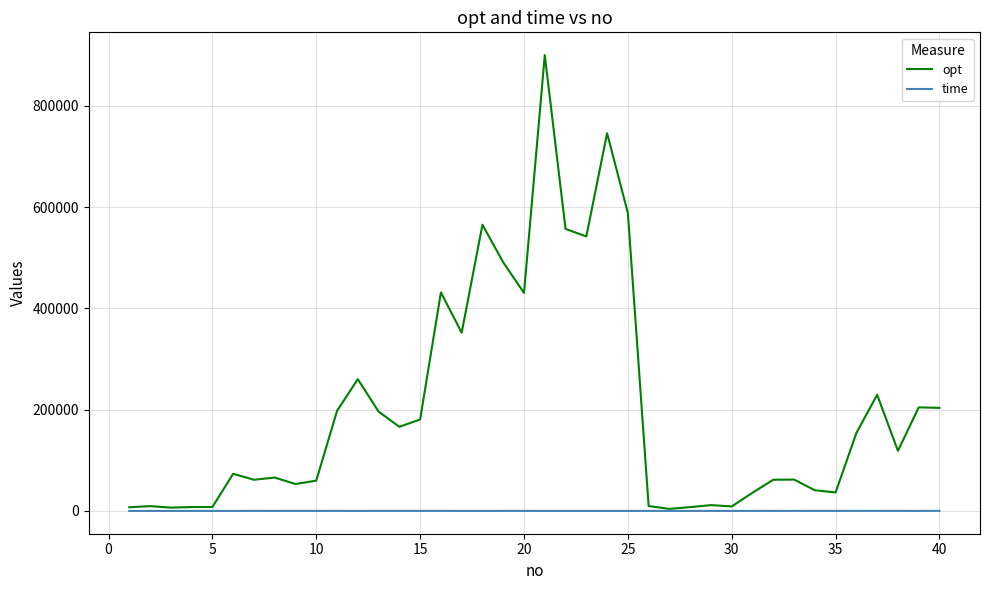

Rank the series by their maximum value, from highest to lowest.

opt, time